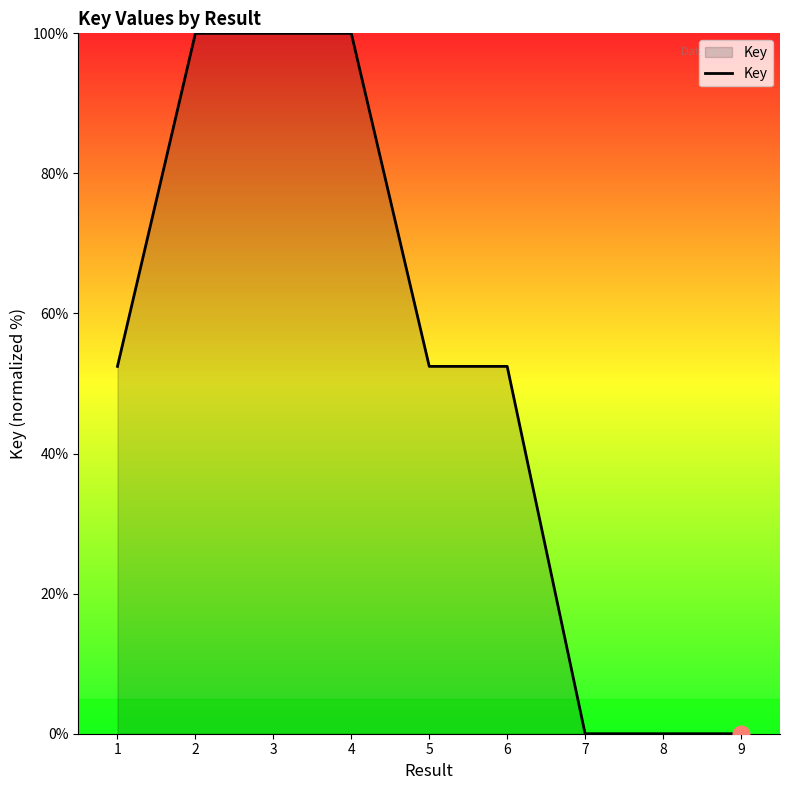

What is the sum of all values?

457.3